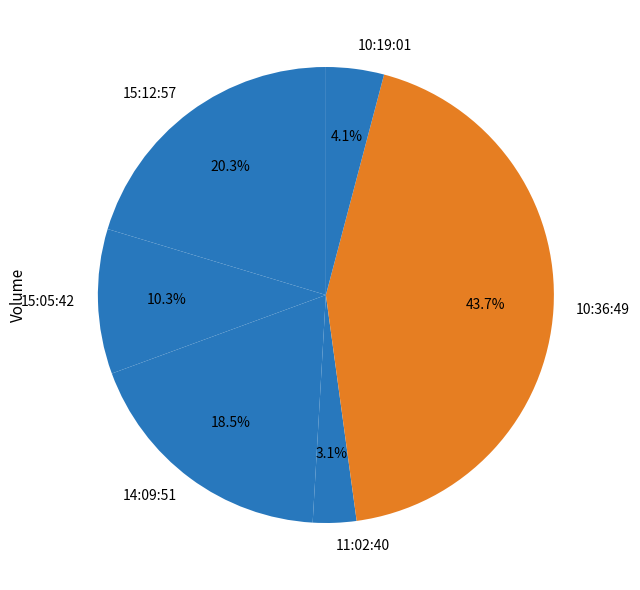

True or false: 10:19:01 accounts for 4% of the total.

True